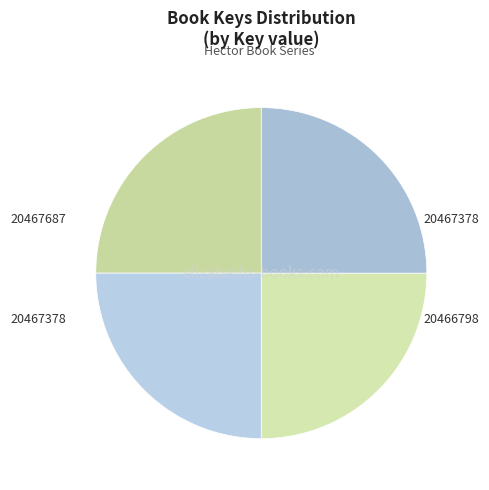

Is there any slice that represents more than half of the pie?

No